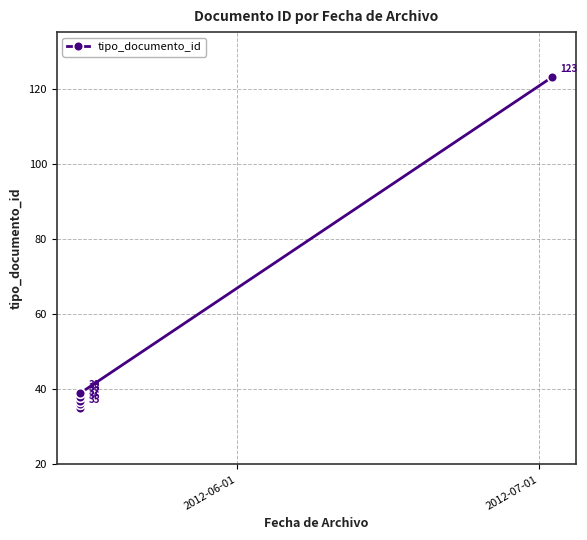

Count the number of values greater than 38.

2